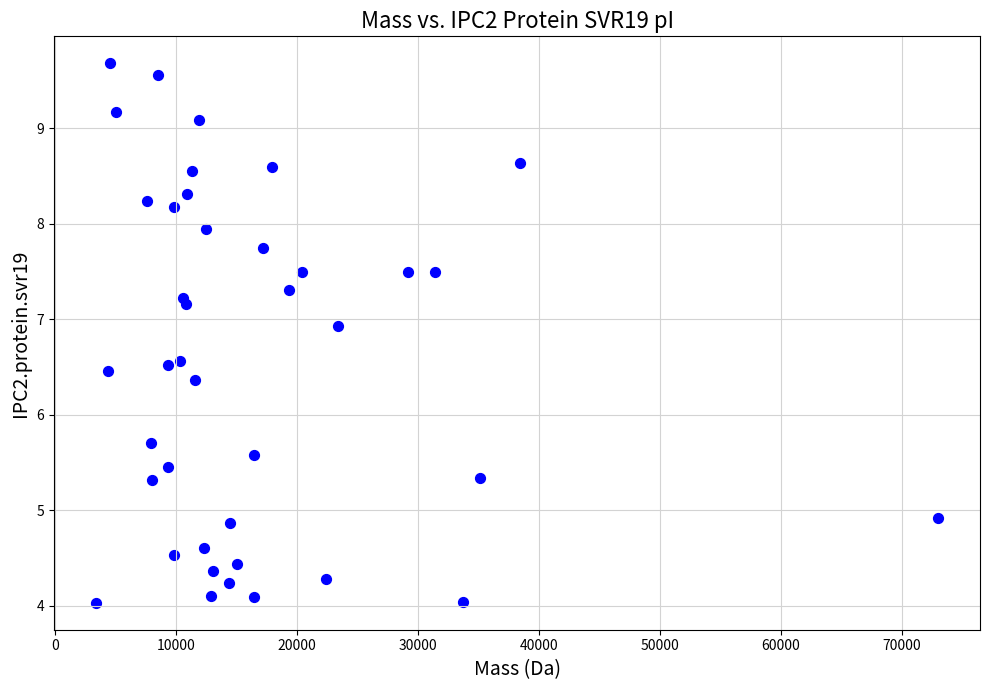

What Y value in the scatter plot is closest to 6?

5.7